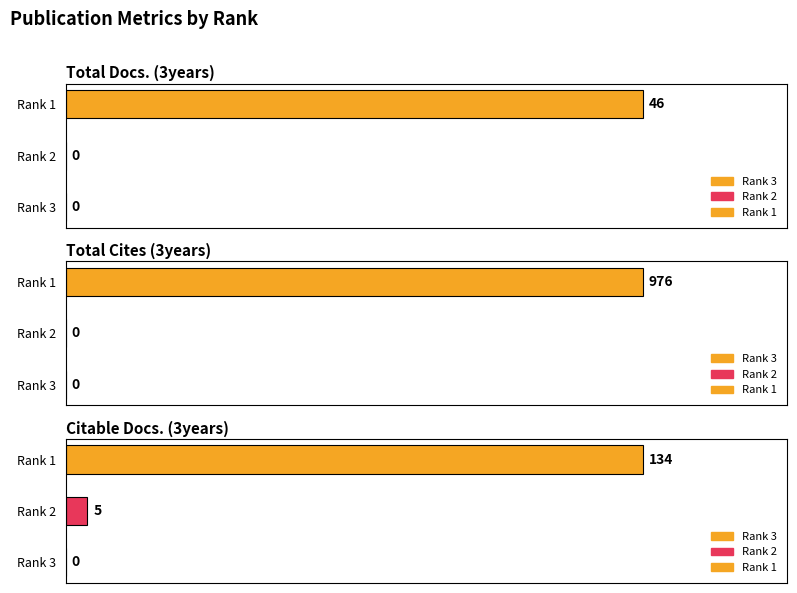

At how many categories does at least one series exceed 97?

1